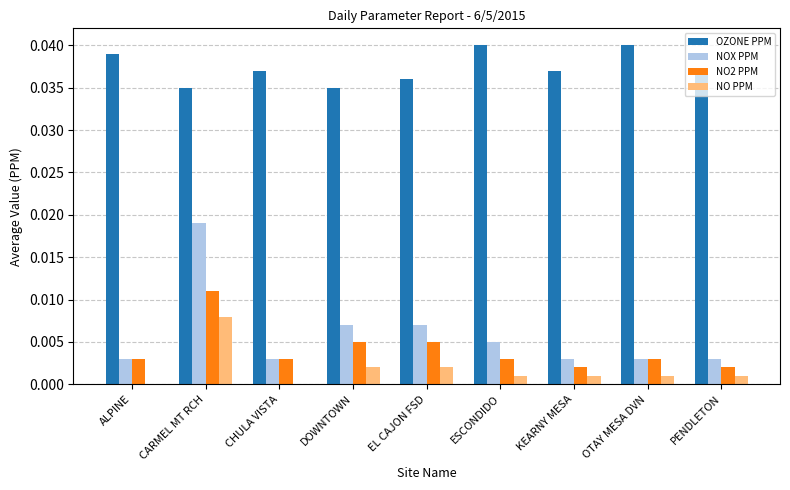

The NO PPM series shows 0.0 at OTAY MESA DVN. True or false?

True